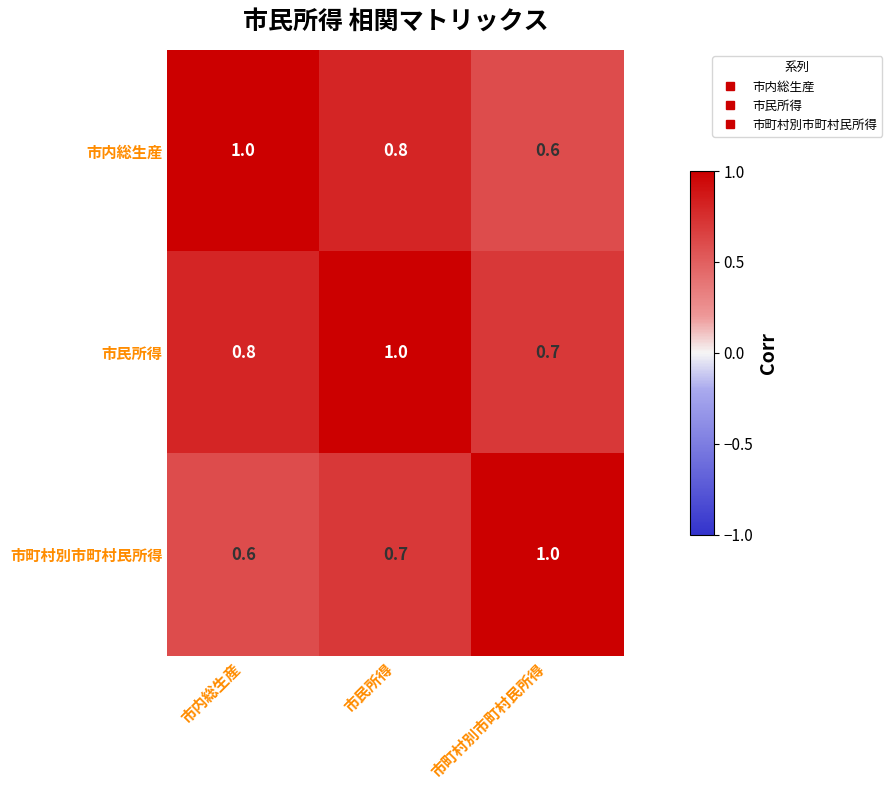

List the labels in order of 市内総生産 value, largest first.

市内総生産, 市民所得, 市町村別市町村民所得